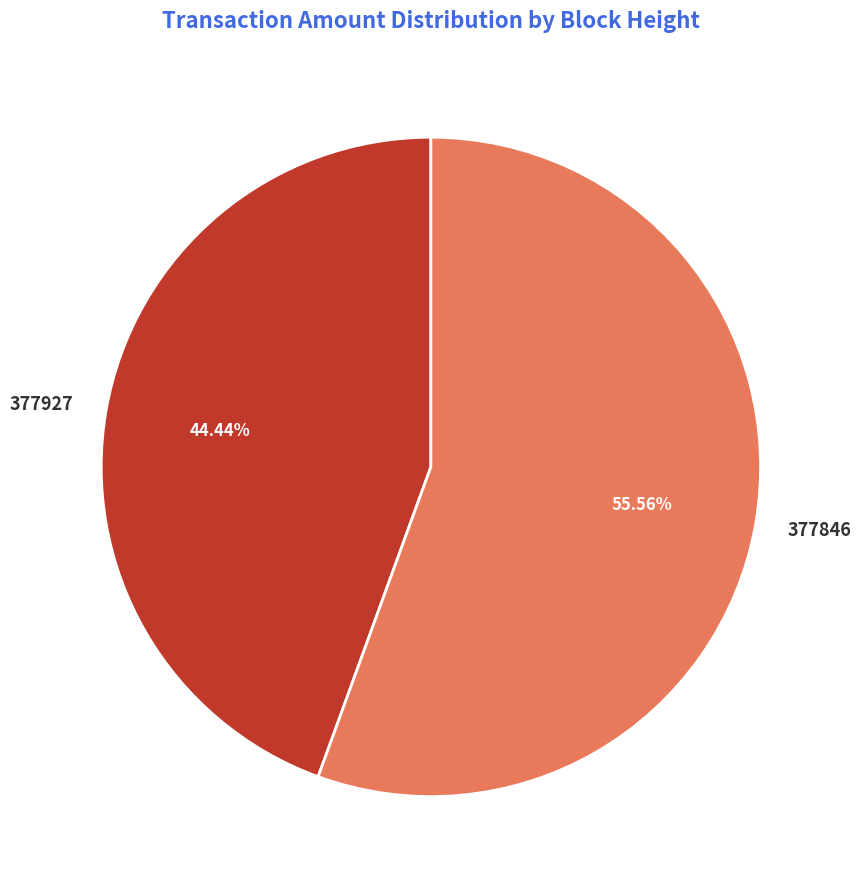

Count the number of slices in the pie.

2